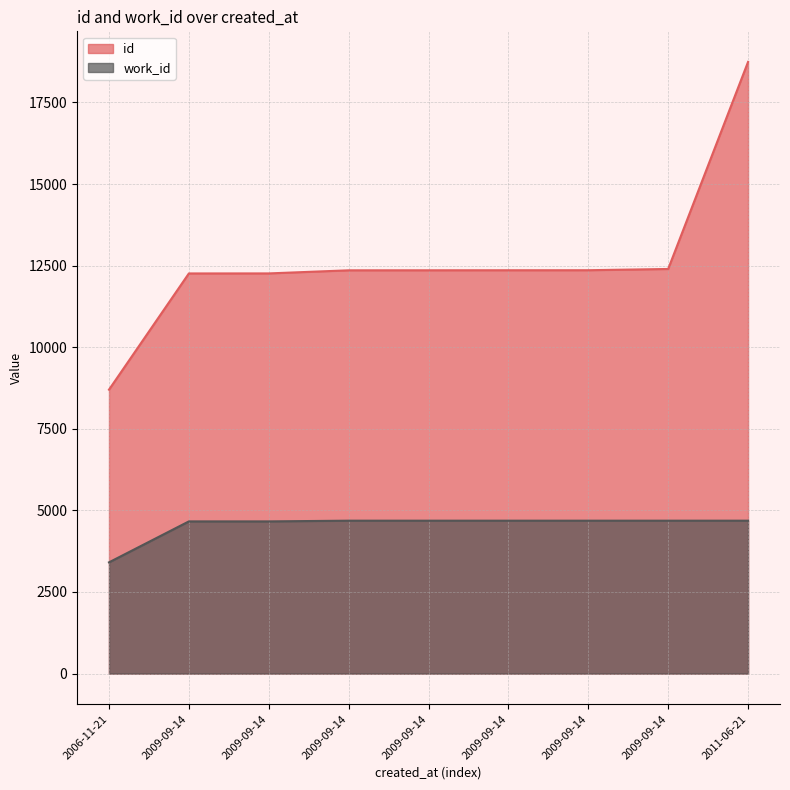

List the labels in order of work_id value, largest first.

2009-09-14, 2009-09-14, 2009-09-14, 2009-09-14, 2009-09-14, 2011-06-21, 2009-09-14, 2009-09-14, 2006-11-21